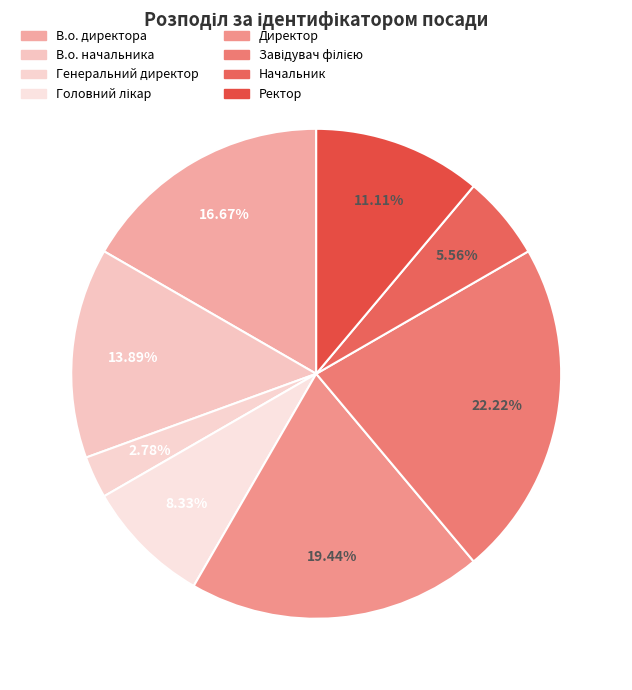

Rank the categories by value from lowest to highest.

Генеральний директор, Начальник, Головний лікар, Ректор, В.о. начальника, В.о. директора, Директор, Завідувач філією